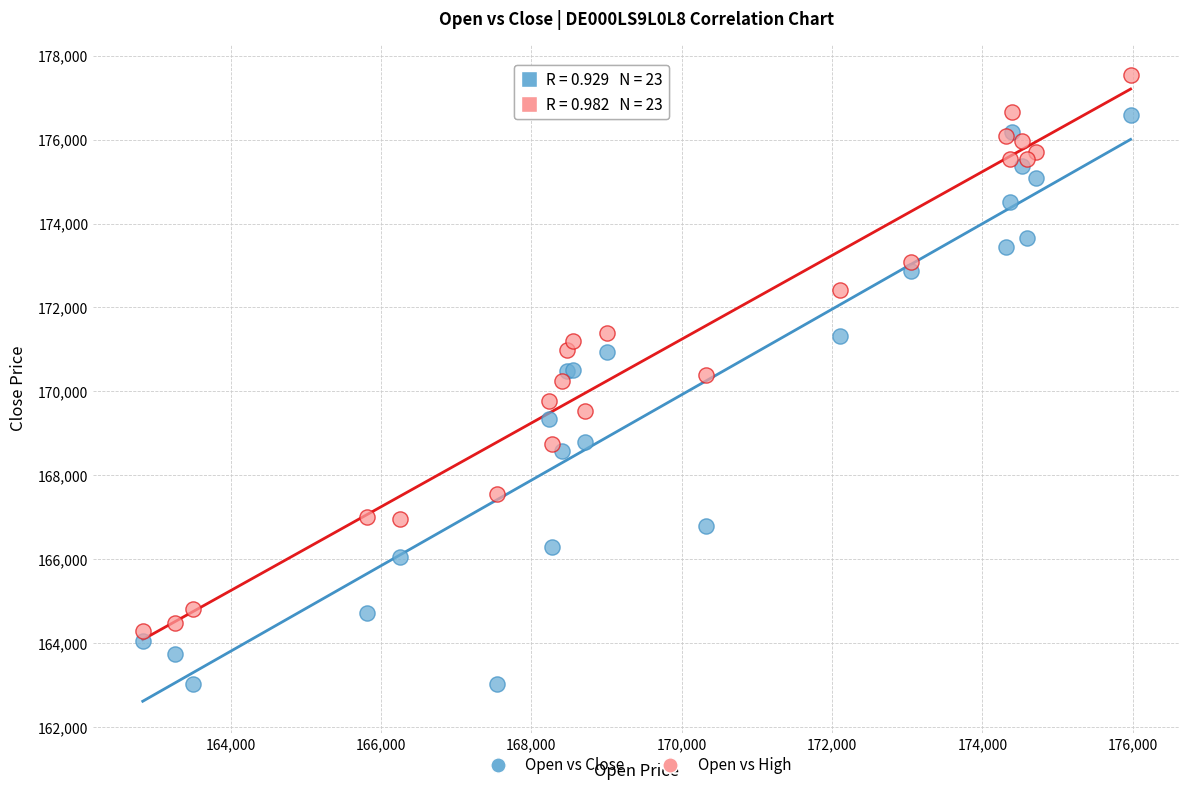

What are all the series names shown in the legend?

Open vs Close, Open vs High